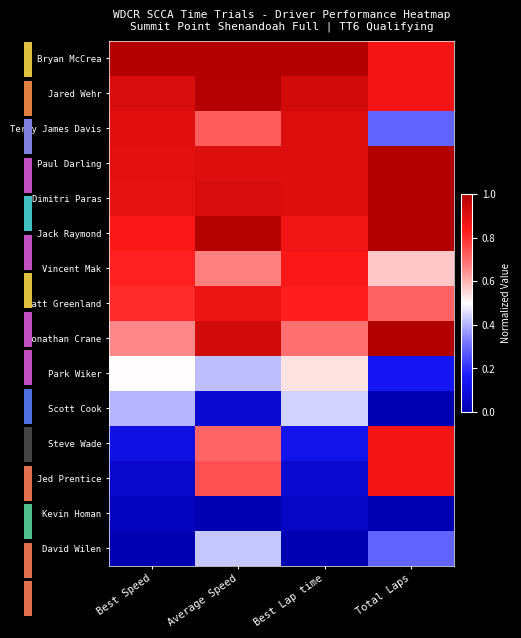

What is the difference between the Jared Wehr values at Average Speed and Best Lap time?

0.1